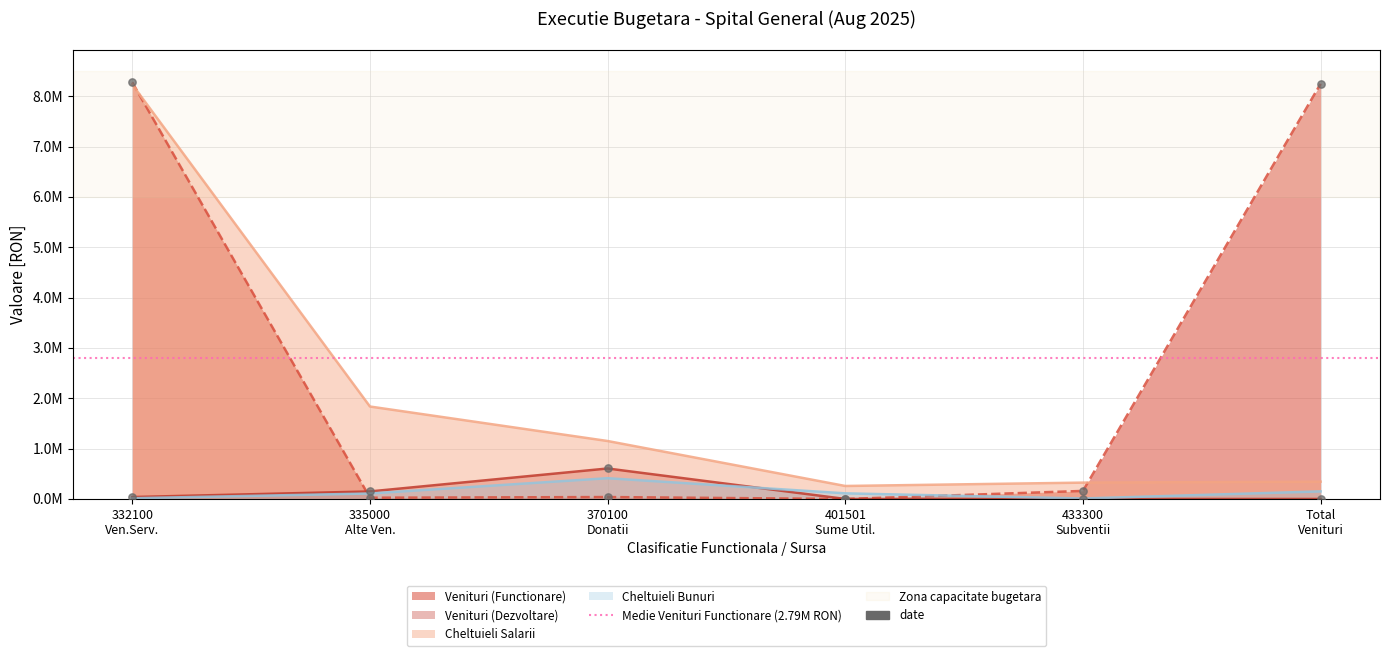

Which series has the widest spread of Y values?

Venituri (Functionare)